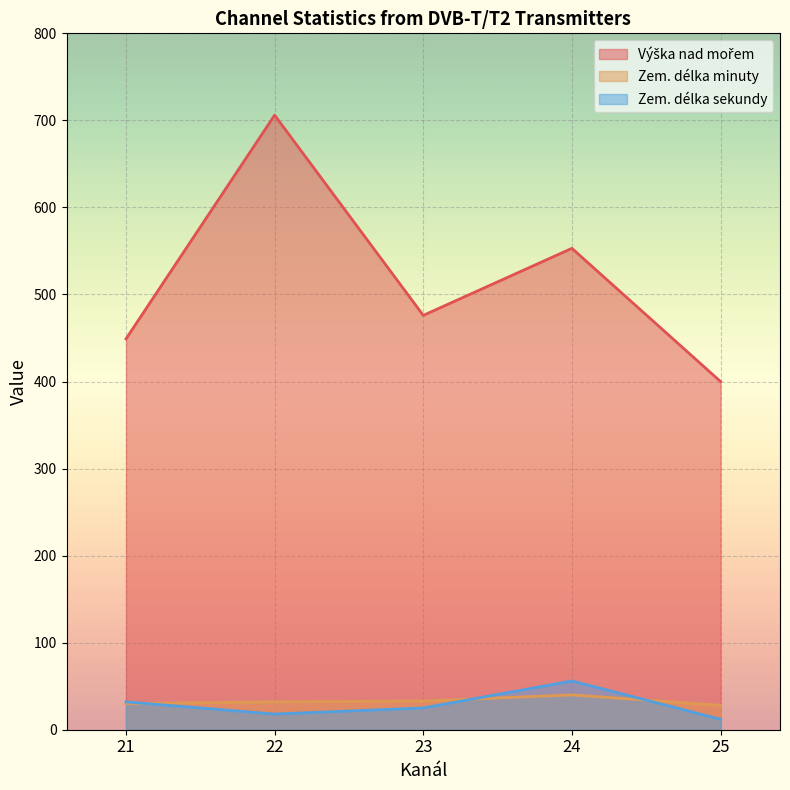

What are all the series names shown in the legend?

Výška nad mořem, Zem. délka minuty, Zem. délka sekundy